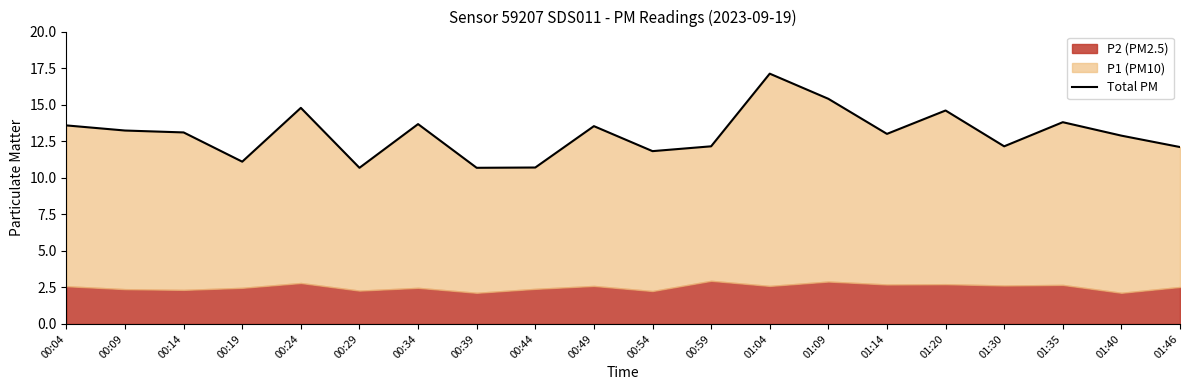

Which label corresponds to the largest value in the chart?

01:04